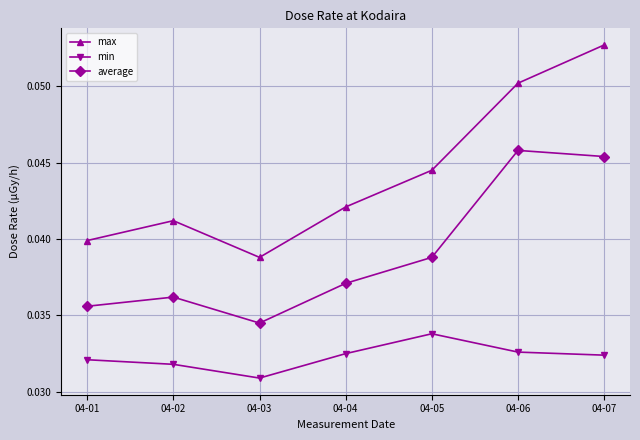

What is the sum of all min values?

0.2